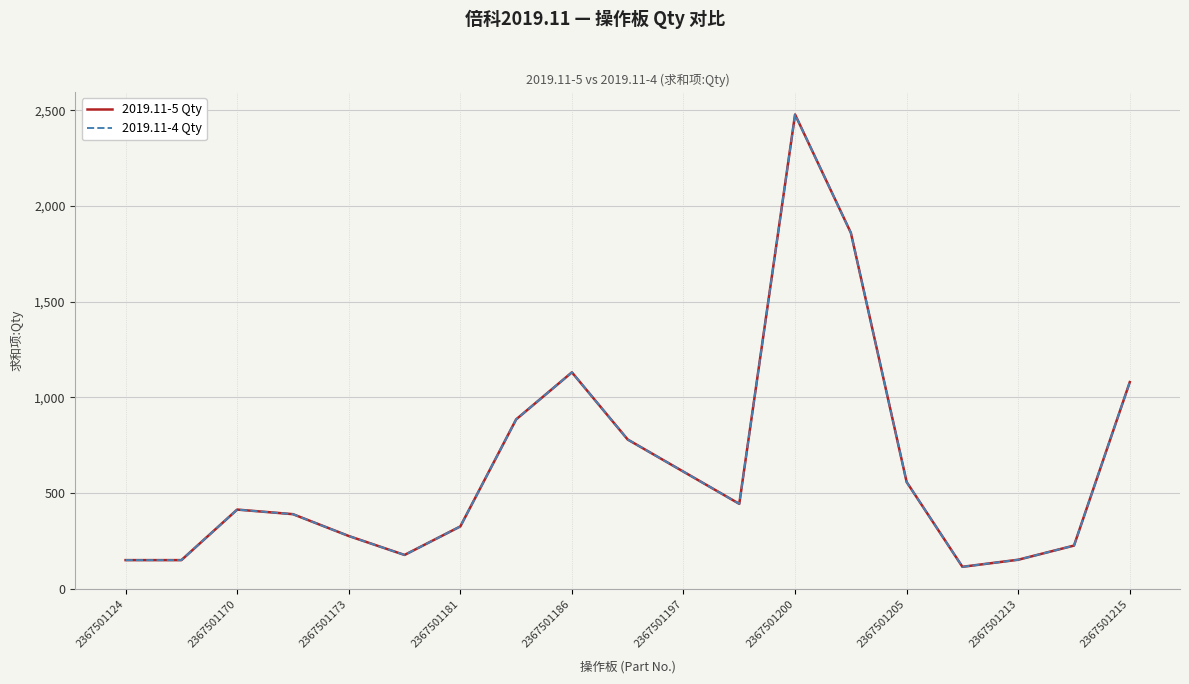

Which series has the widest spread of values?

2019.11-5 Qty